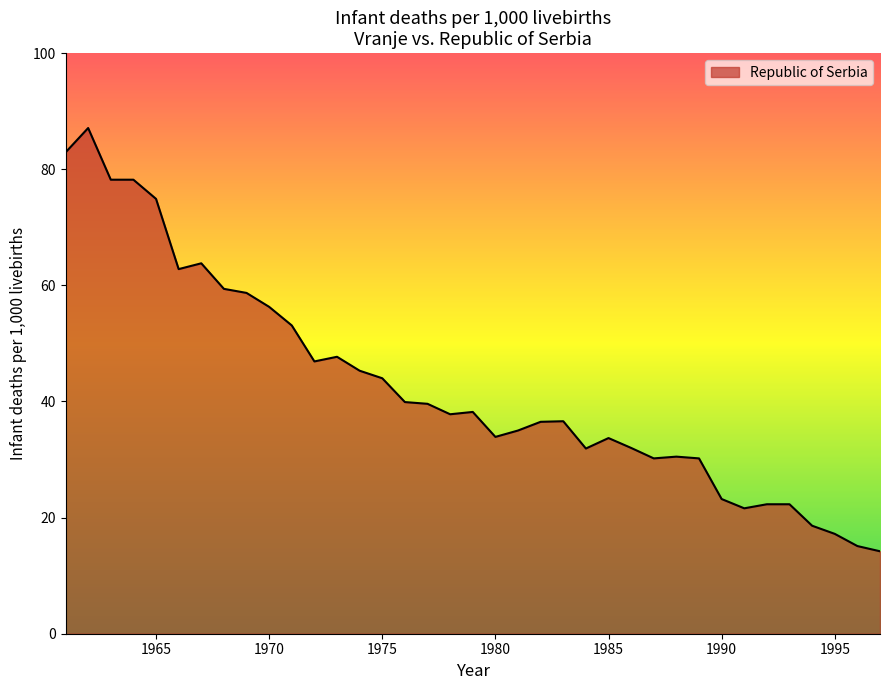

What is the minimum value shown in the chart?

14.2